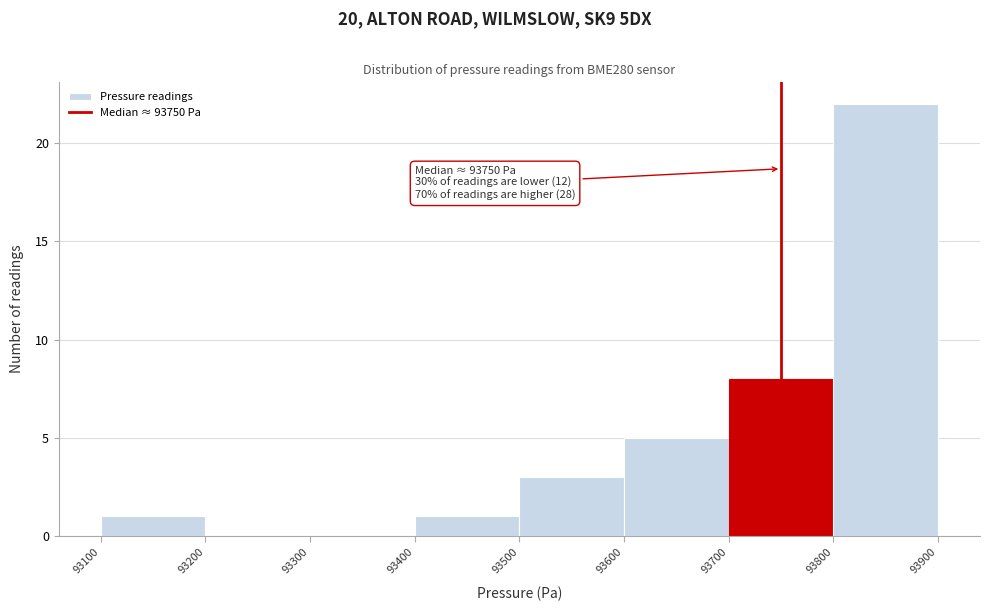

Which range on the x-axis has the tallest bar?

93800 to 93900